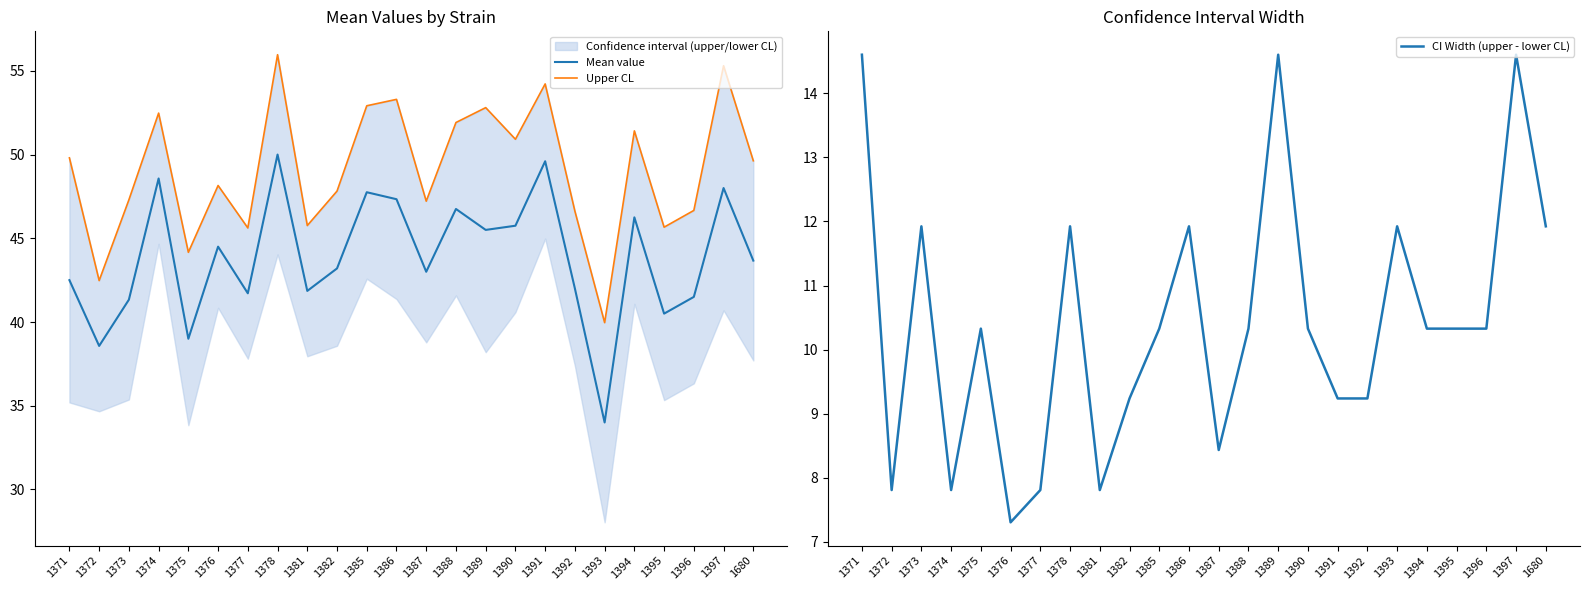

At which label does Mean value reach its peak?

1378